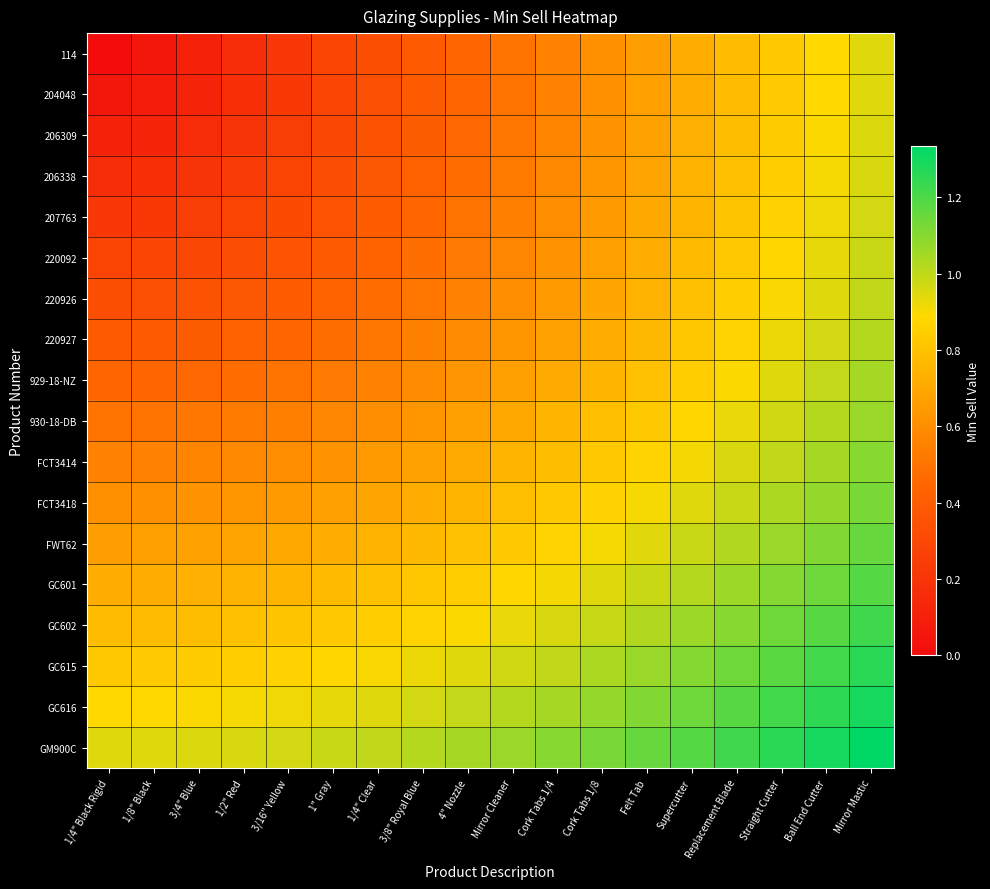

What is the difference between the highest and lowest values at 3/16" Yellow?

0.7